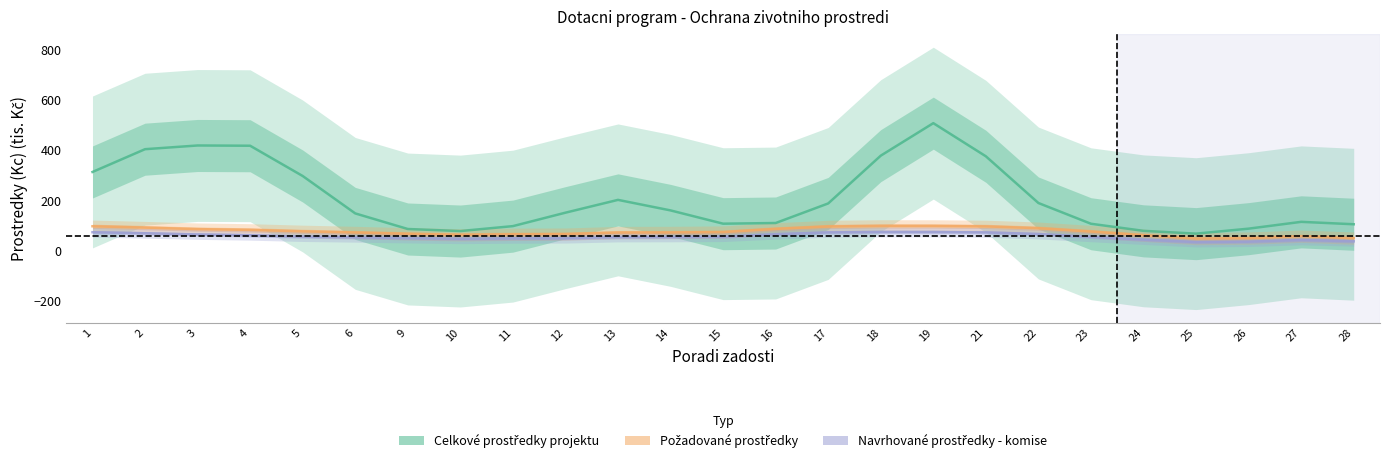

What is the lowest value of the Navrhovane prostredky - komise (Kc) series?

35.5